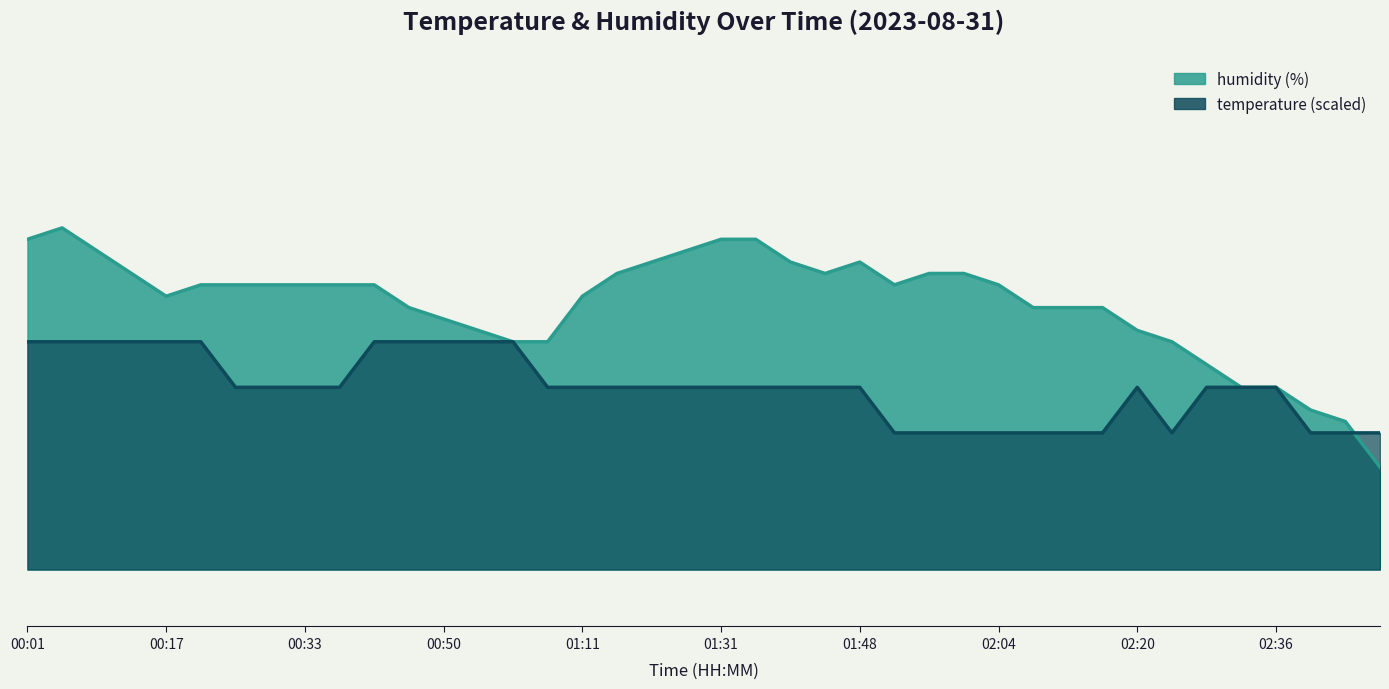

What position from the right is 01:35?

19